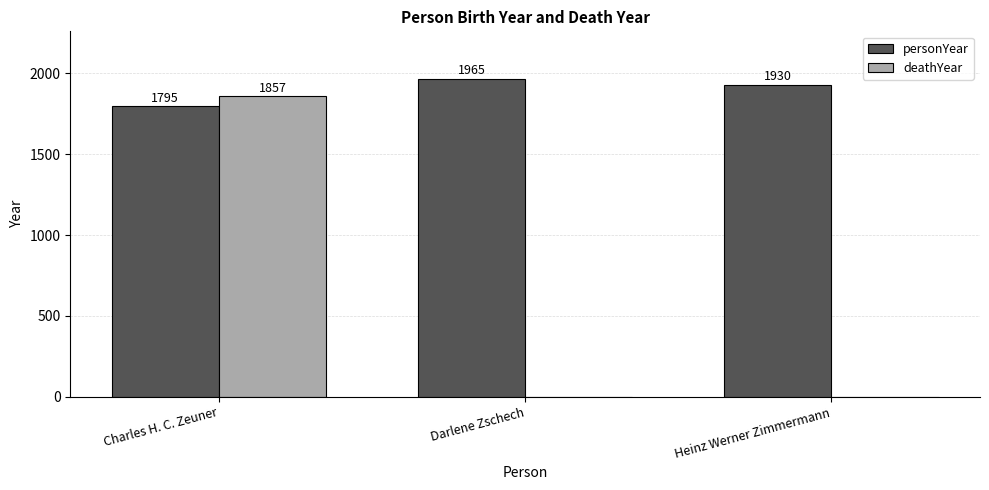

How many groups of bars are there?

3